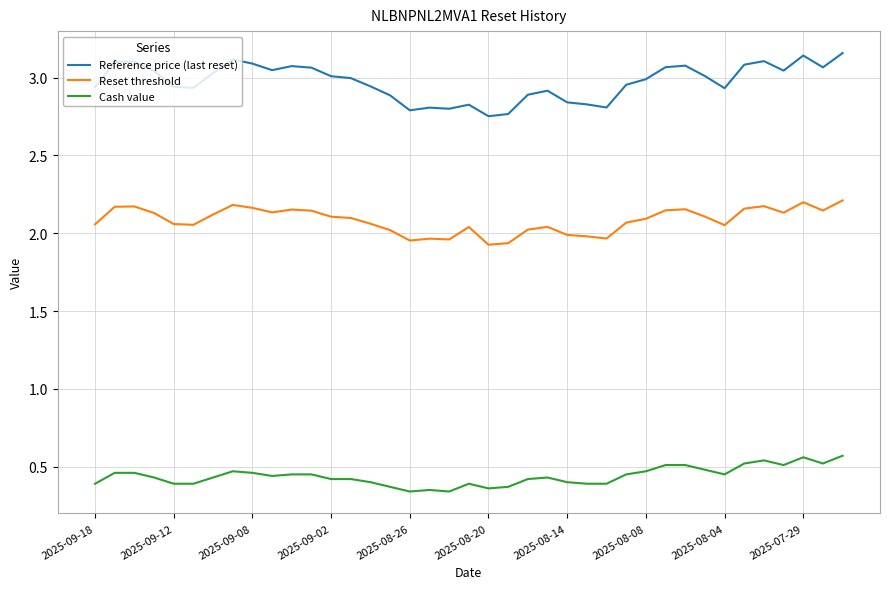

List the series in order of their overall mean, lowest first.

Cash value, Reset threshold, Reference price (last reset)